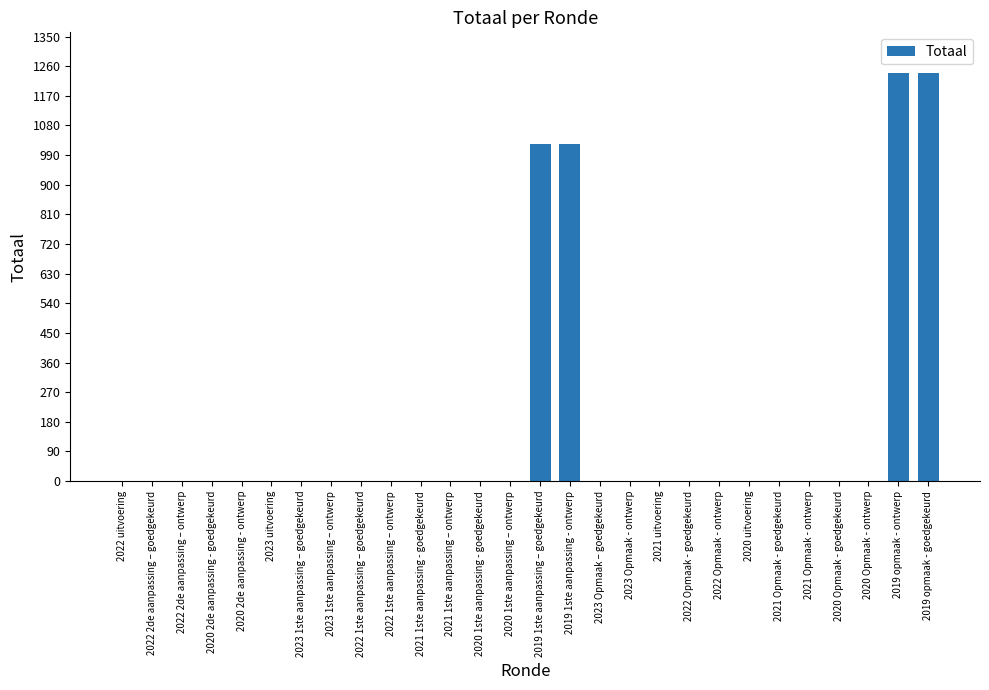

The value at 2023 Opmaak - ontwerp is 0. True or false?

True